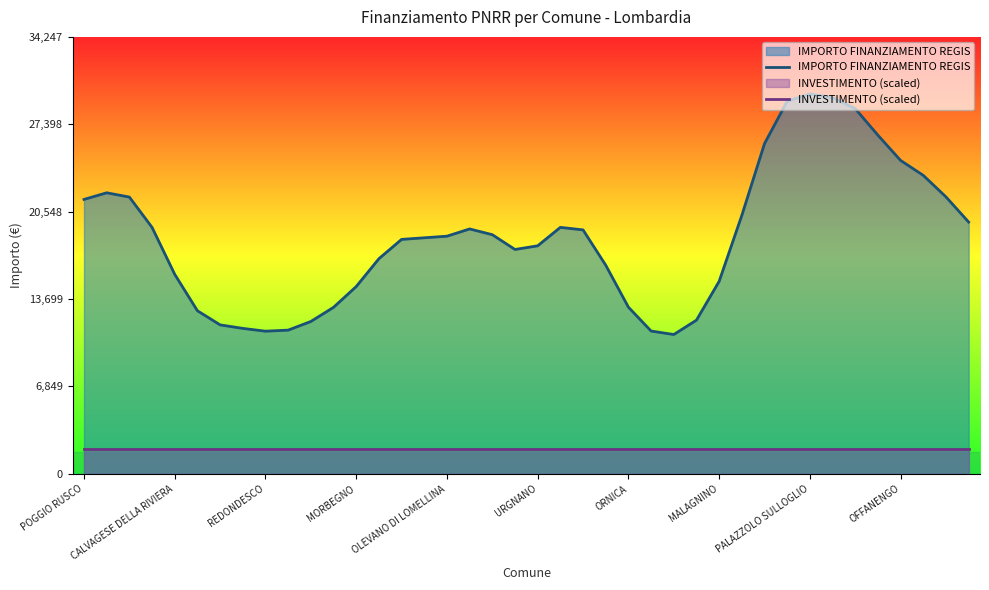

What is the difference between the maximum and minimum values in the IMPORTO FINANZIAMENTO REGIS series?

18860.9